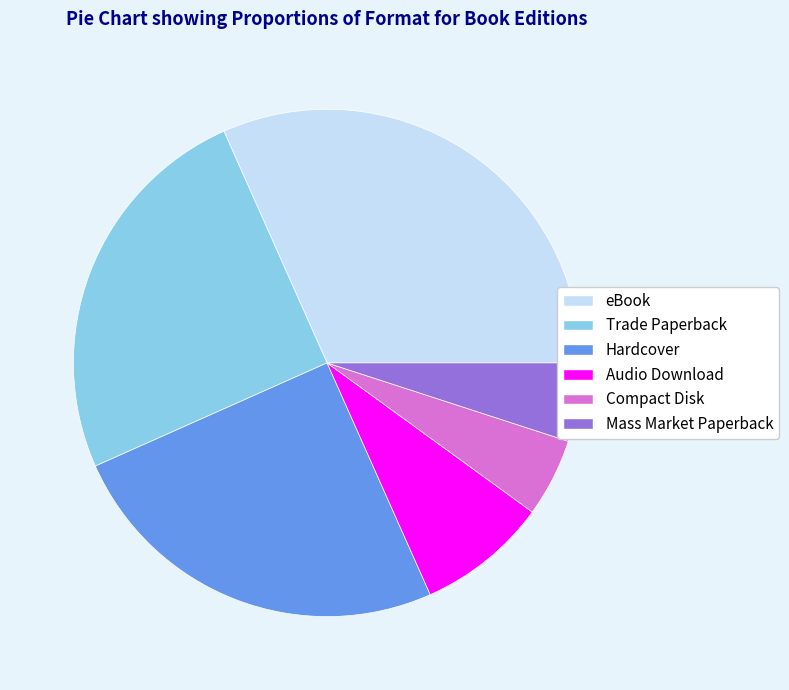

Approximately how many times larger is the value at Audio Download compared to Compact Disk?

1.7